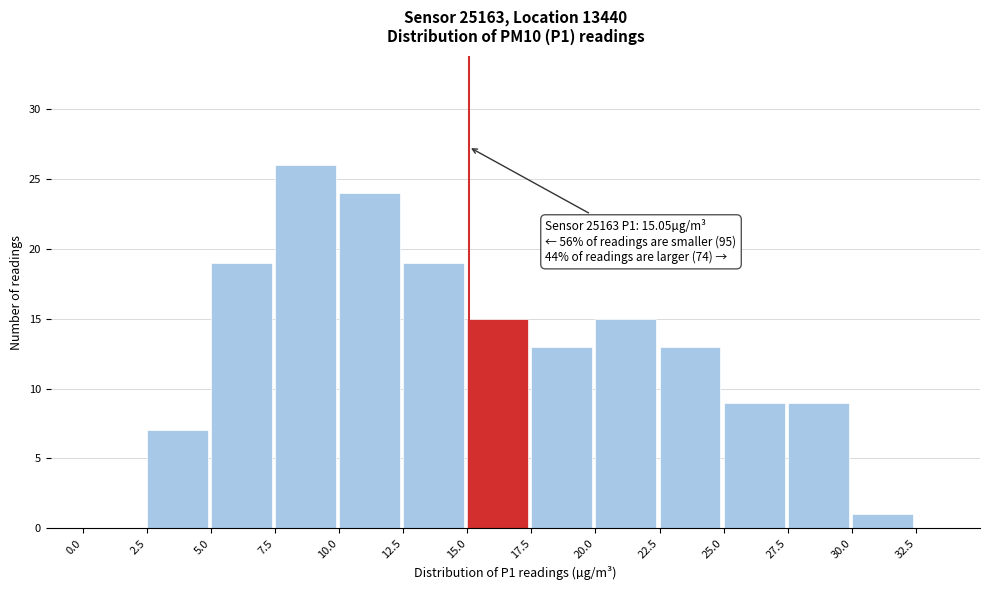

Which range on the x-axis has the tallest bar?

7.5 to 10.0